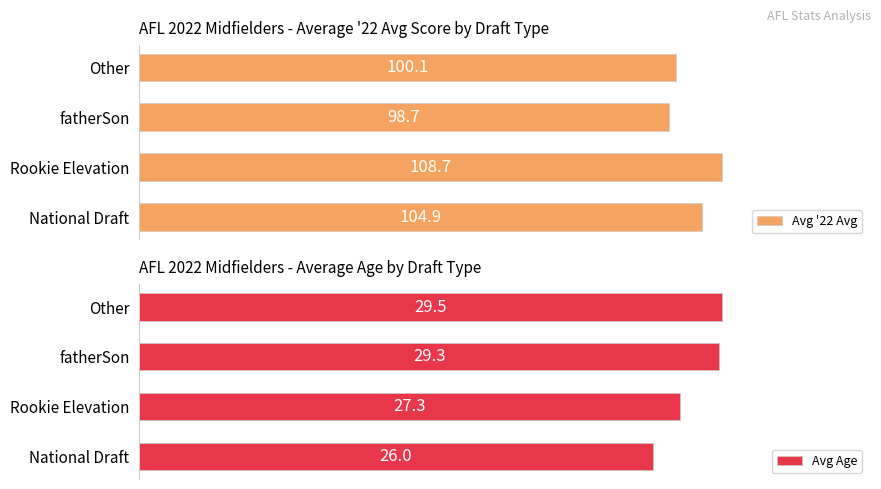

At which label is Avg Age closest to 27?

Rookie Elevation